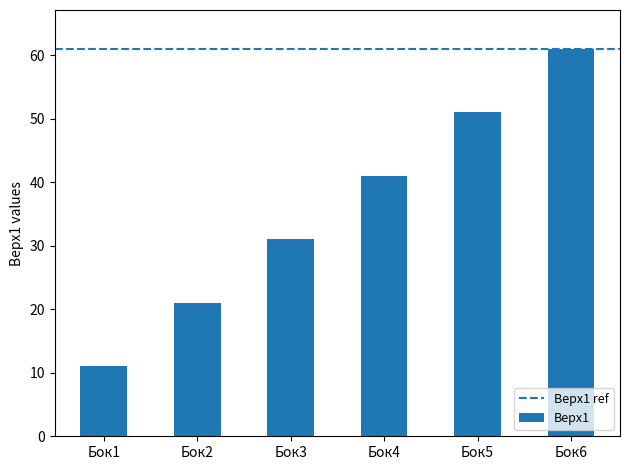

Rank the categories by value from highest to lowest.

Бок6, Бок5, Бок4, Бок3, Бок2, Бок1